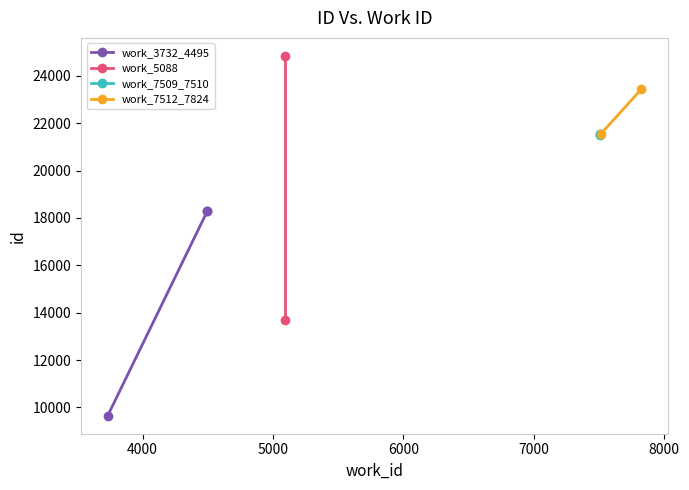

The chart shows a value of 21523 at 7509. True or false?

True